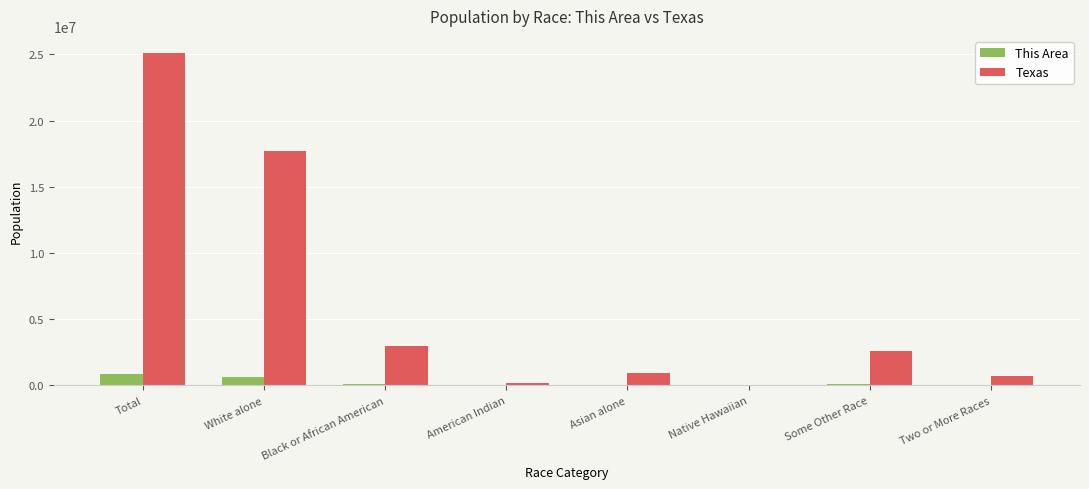

What is the average value of the This Area series?

215458